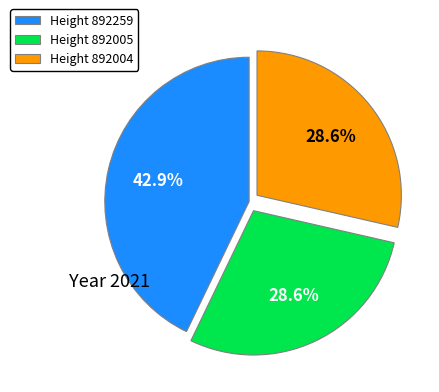

Between Height 892259 and Height 892004, which is larger?

Height 892259